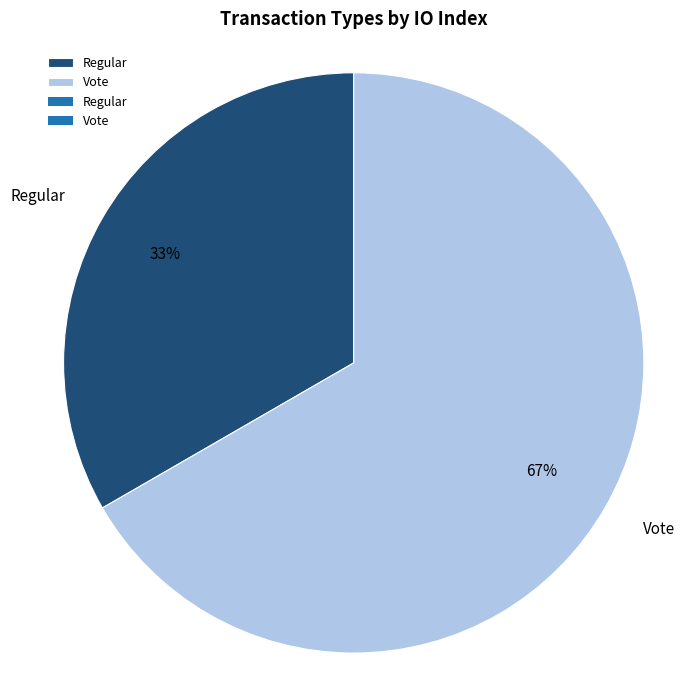

Which slice represents more than half of the pie?

Vote